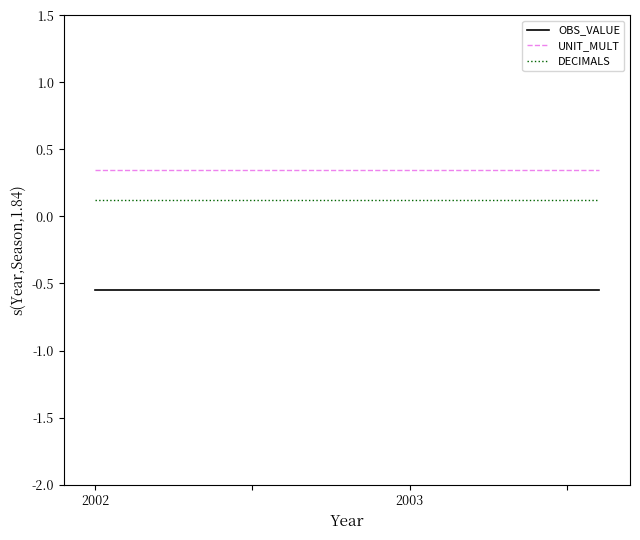

True or false: DECIMALS and OBS_VALUE intersect in this chart.

False